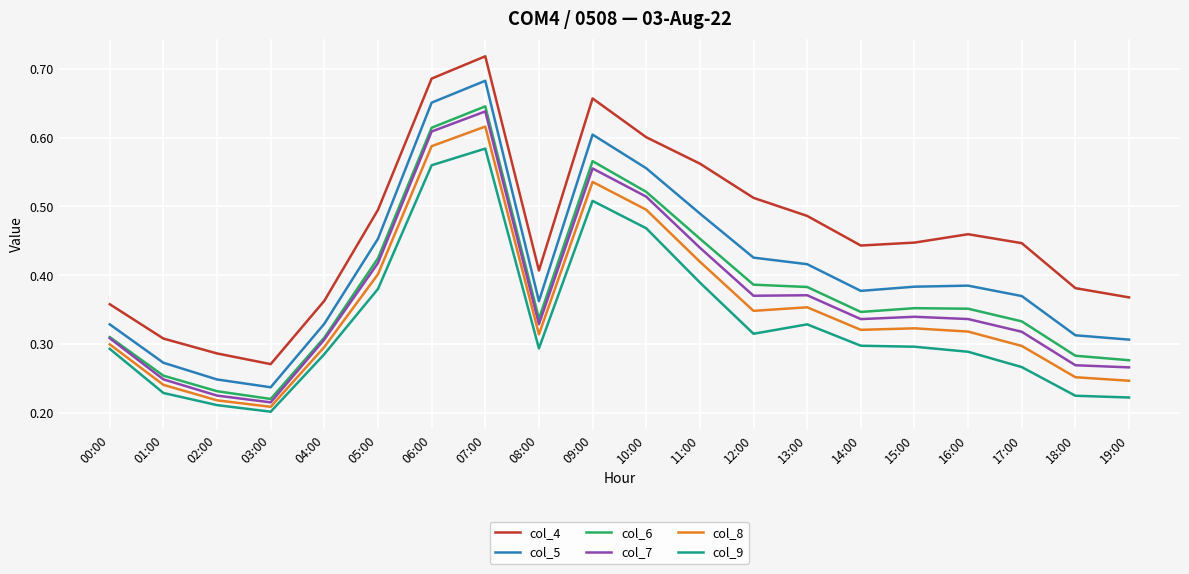

What is the sum of all col_6 values?

7.6